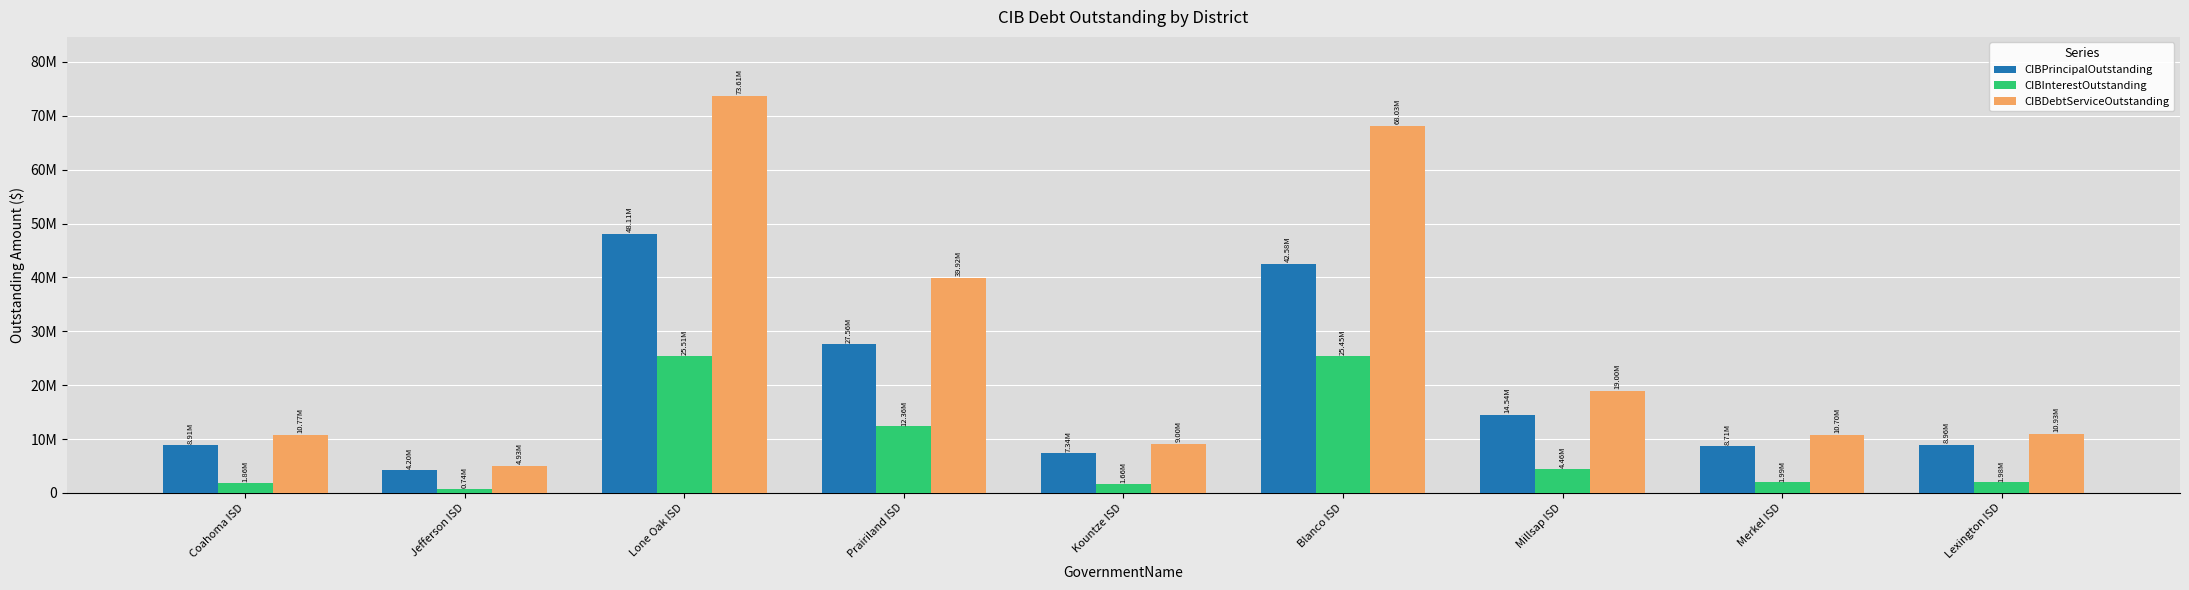

What are all the series names shown in the legend?

CIBPrincipalOutstanding, CIBInterestOutstanding, CIBDebtServiceOutstanding